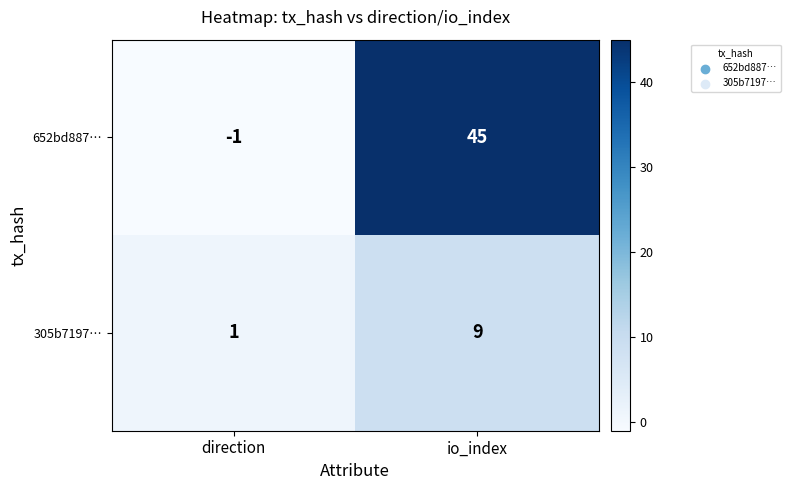

The value of 305b7197… at io_index is 9. True or false?

True